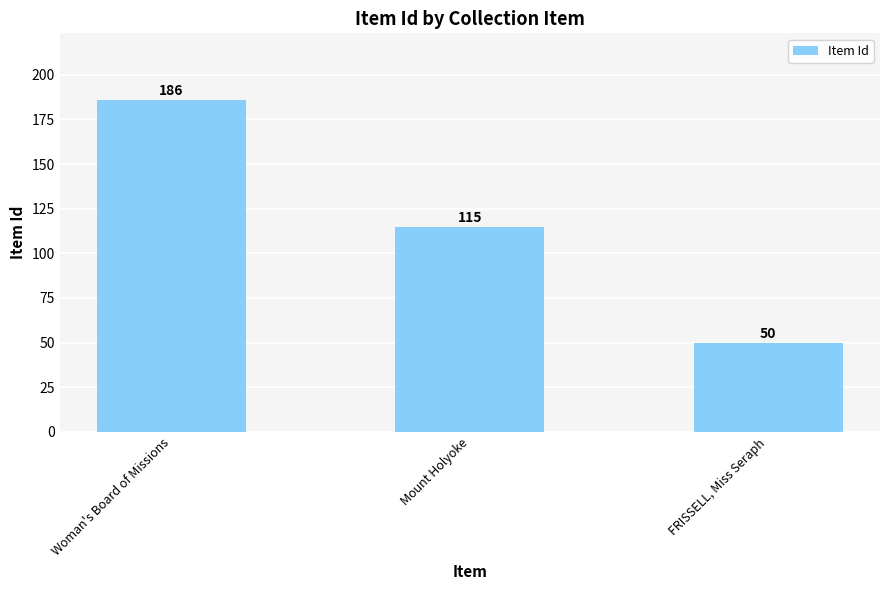

Which has a higher value, Woman's Board of Missions or Mount Holyoke?

Woman's Board of Missions